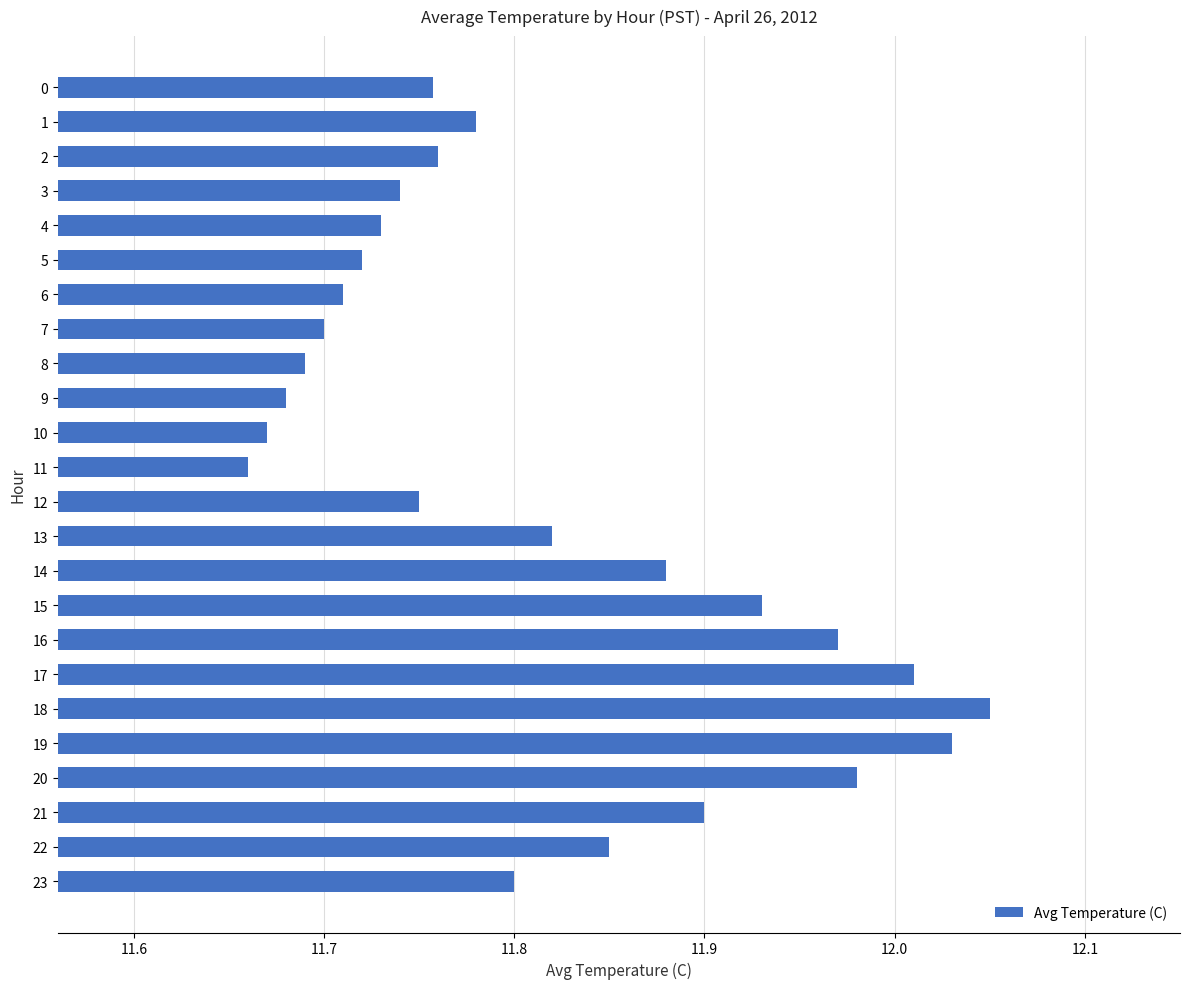

Which category has the highest value across all series?

18